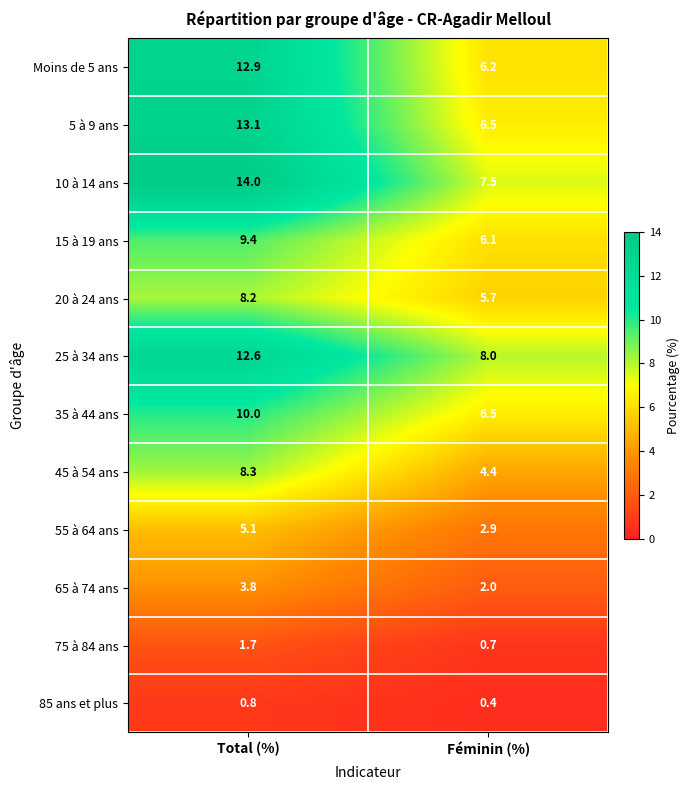

Reading right to left, what are all the values shown in this chart?

Moins de 5 ans: Féminin (%)=6.2	Total (%)=12.9
5 à 9 ans: Féminin (%)=6.5	Total (%)=13.1
10 à 14 ans: Féminin (%)=7.5	Total (%)=14.0
15 à 19 ans: Féminin (%)=6.1	Total (%)=9.4
20 à 24 ans: Féminin (%)=5.7	Total (%)=8.2
25 à 34 ans: Féminin (%)=8.0	Total (%)=12.6
35 à 44 ans: Féminin (%)=6.5	Total (%)=10.0
45 à 54 ans: Féminin (%)=4.4	Total (%)=8.3
55 à 64 ans: Féminin (%)=2.9	Total (%)=5.1
65 à 74 ans: Féminin (%)=2.0	Total (%)=3.8
75 à 84 ans: Féminin (%)=0.7	Total (%)=1.7
85 ans et plus: Féminin (%)=0.4	Total (%)=0.8